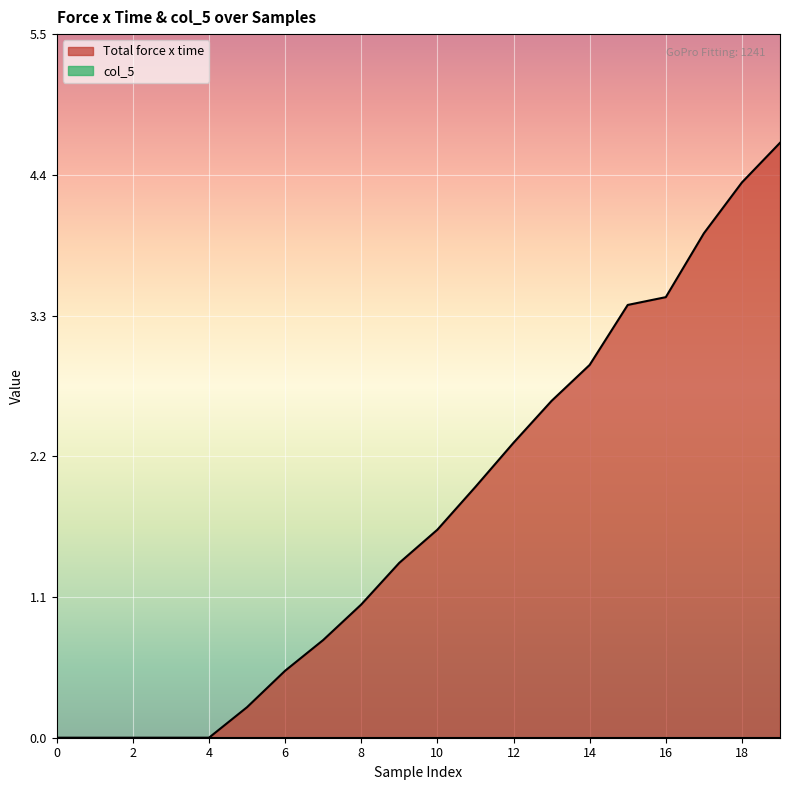

Is it true that the value at 14 is 1.1?

False